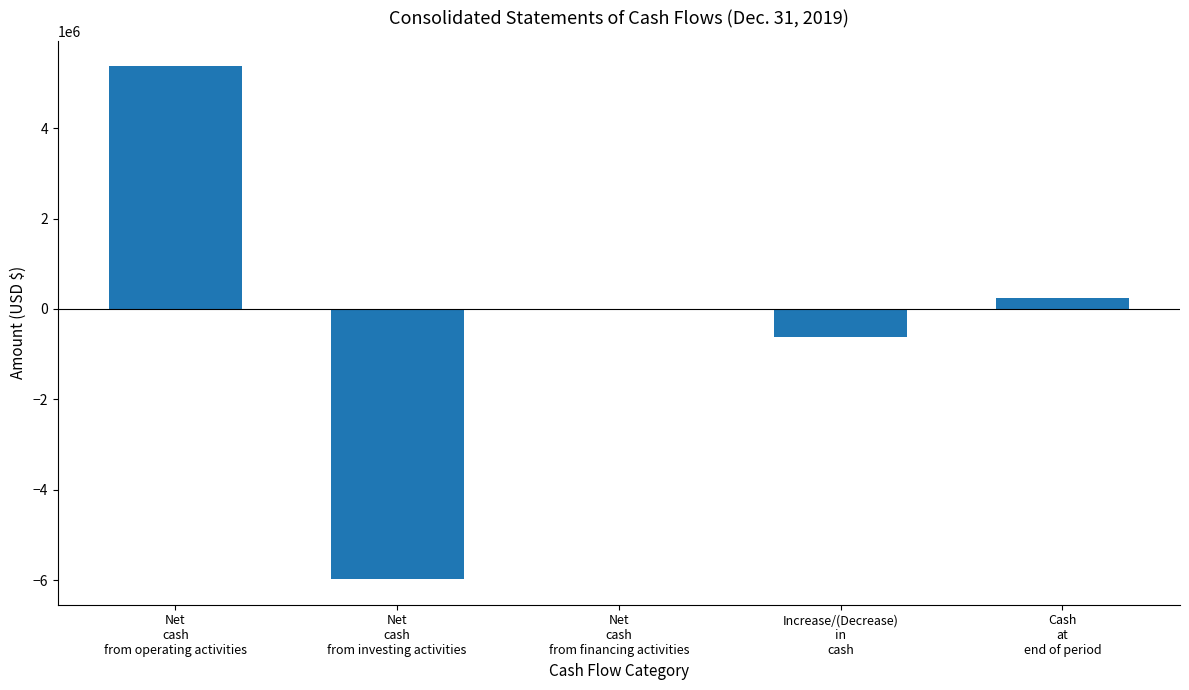

Where is the data nearest to the value -305611?

Net
cash
from financing activities